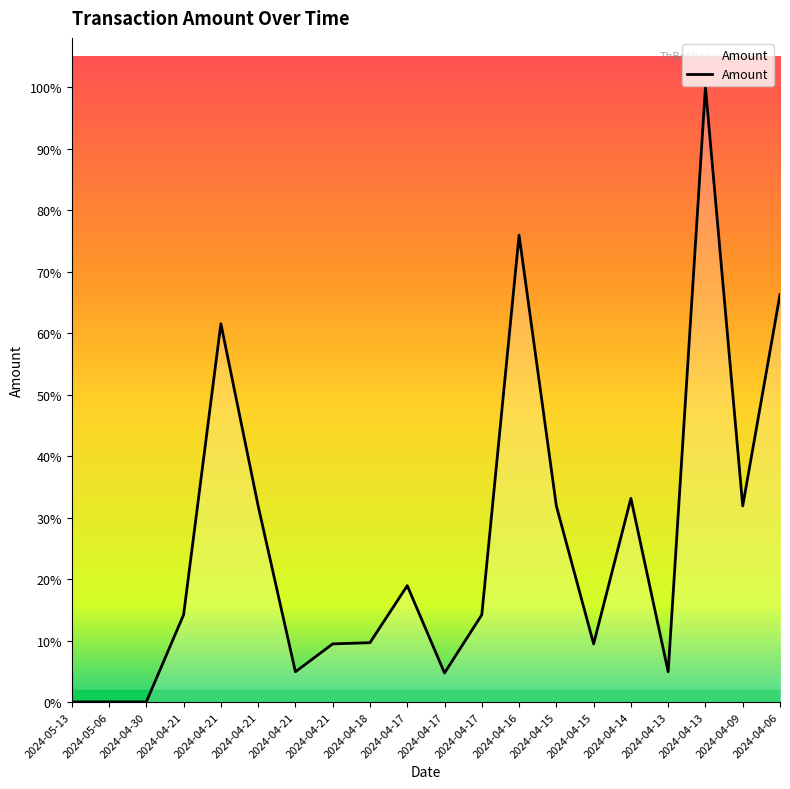

List the labels in order of value, largest first.

2024-04-13, 2024-04-16, 2024-04-06, 2024-04-21, 2024-04-14, 2024-04-21, 2024-04-15, 2024-04-09, 2024-04-17, 2024-04-21, 2024-04-17, 2024-04-18, 2024-04-21, 2024-04-15, 2024-04-21, 2024-04-13, 2024-04-17, 2024-05-06, 2024-04-30, 2024-05-13